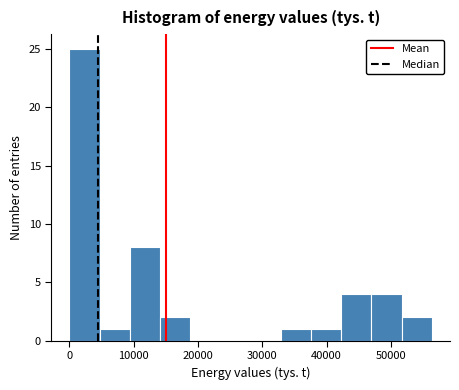

Which range on the x-axis has the tallest bar?

0 to 5000